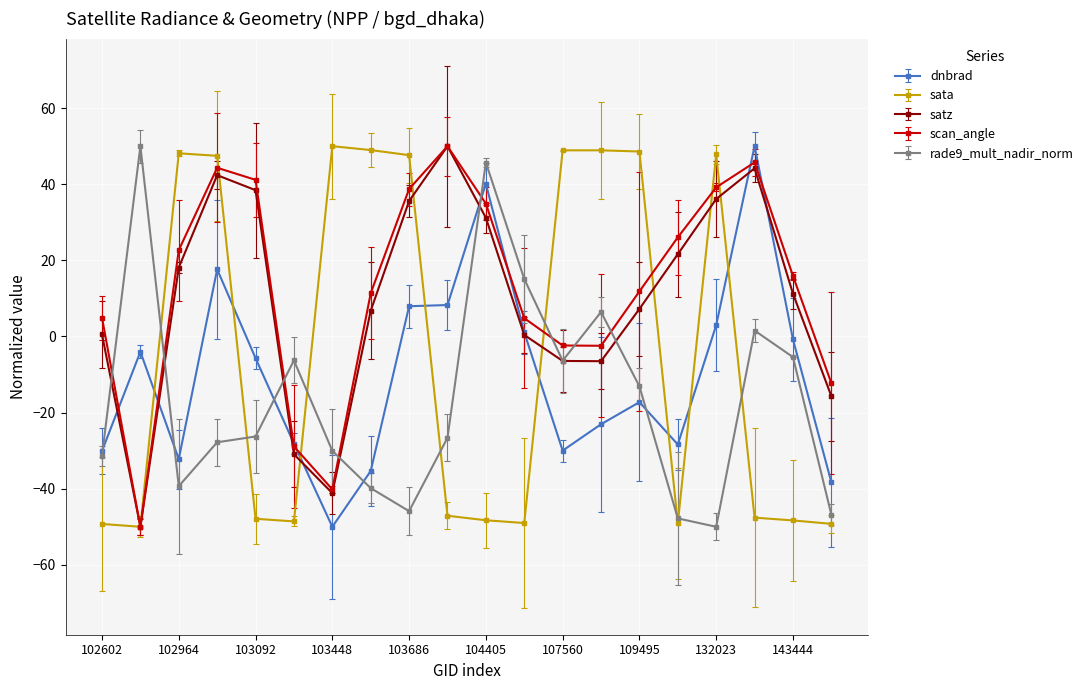

True or false: rade9_mult_nadir_norm has more than 0 points higher than both neighbors.

True